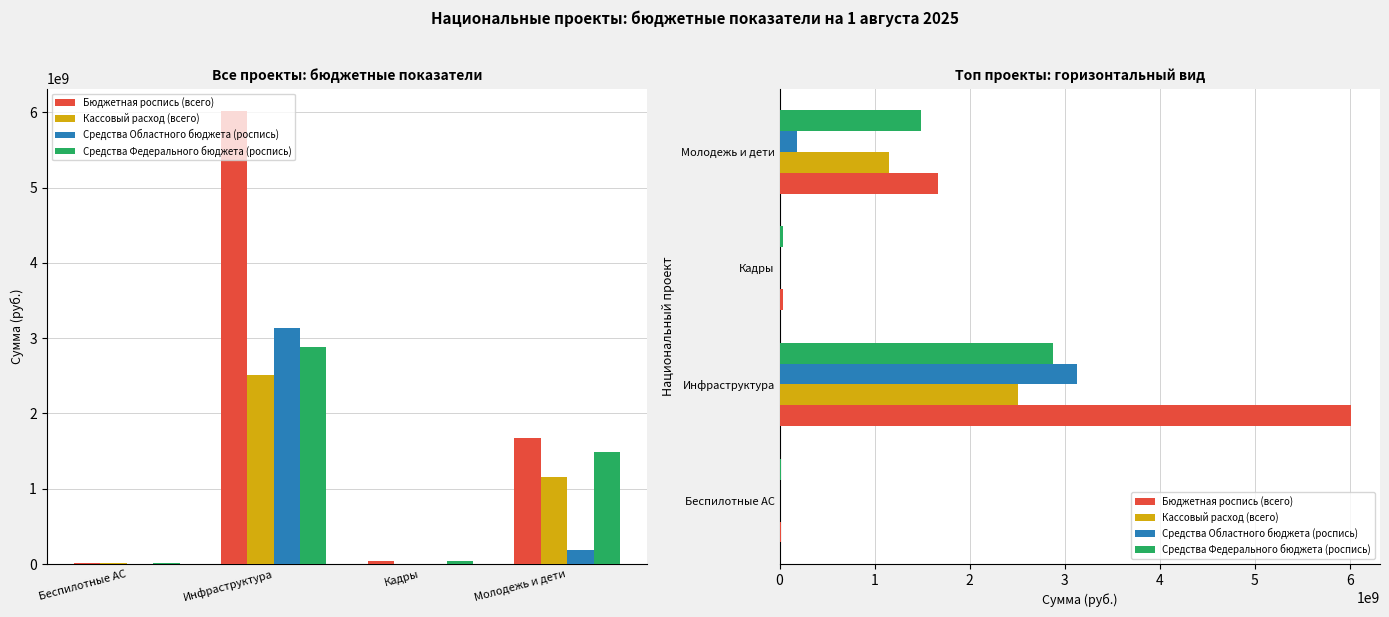

Is it true that Средства Областного бюджета (роспись) equals 107365503.9 at Молодежь и дети?

False